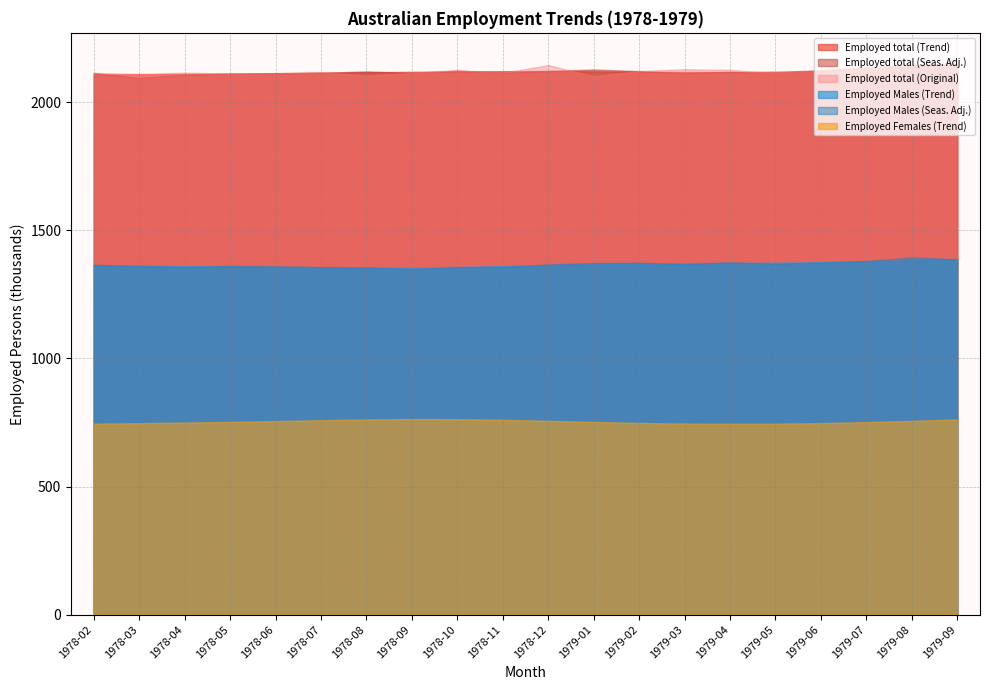

Between 1979-03 and 1979-02, which is larger?

1979-02